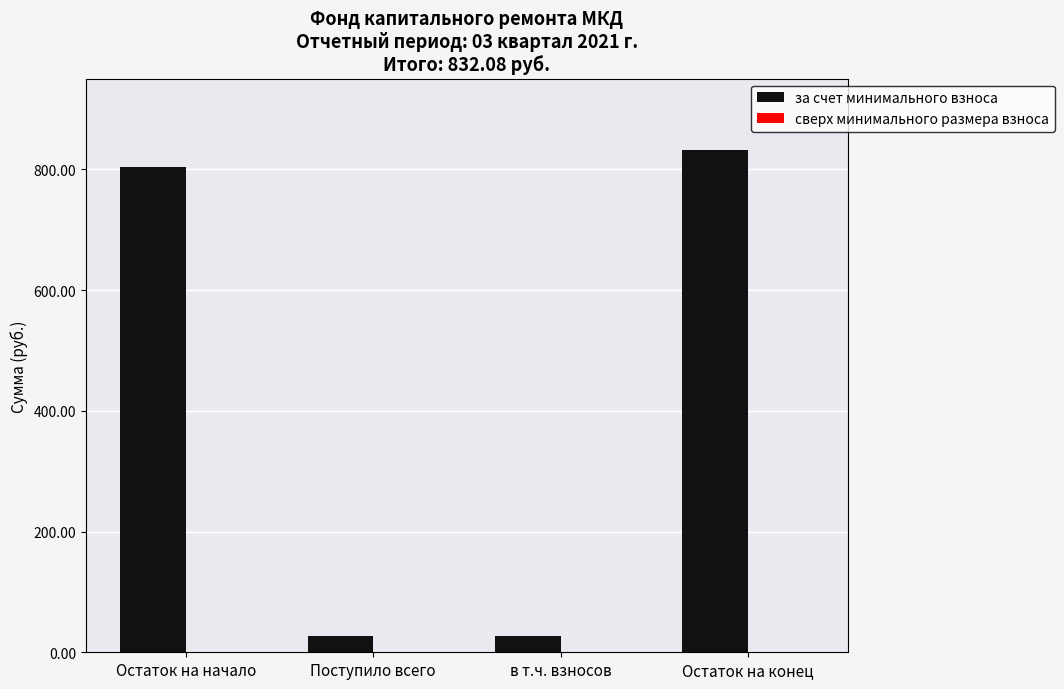

Which has a higher value, Остаток на конец or Остаток на начало?

Остаток на конец